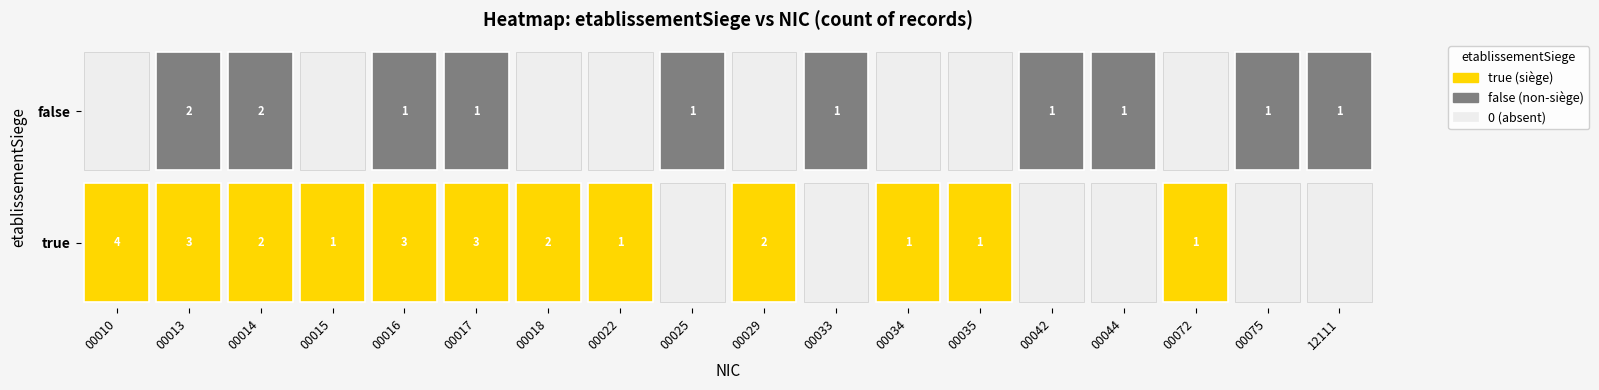

Read the 12111 value at false.

1